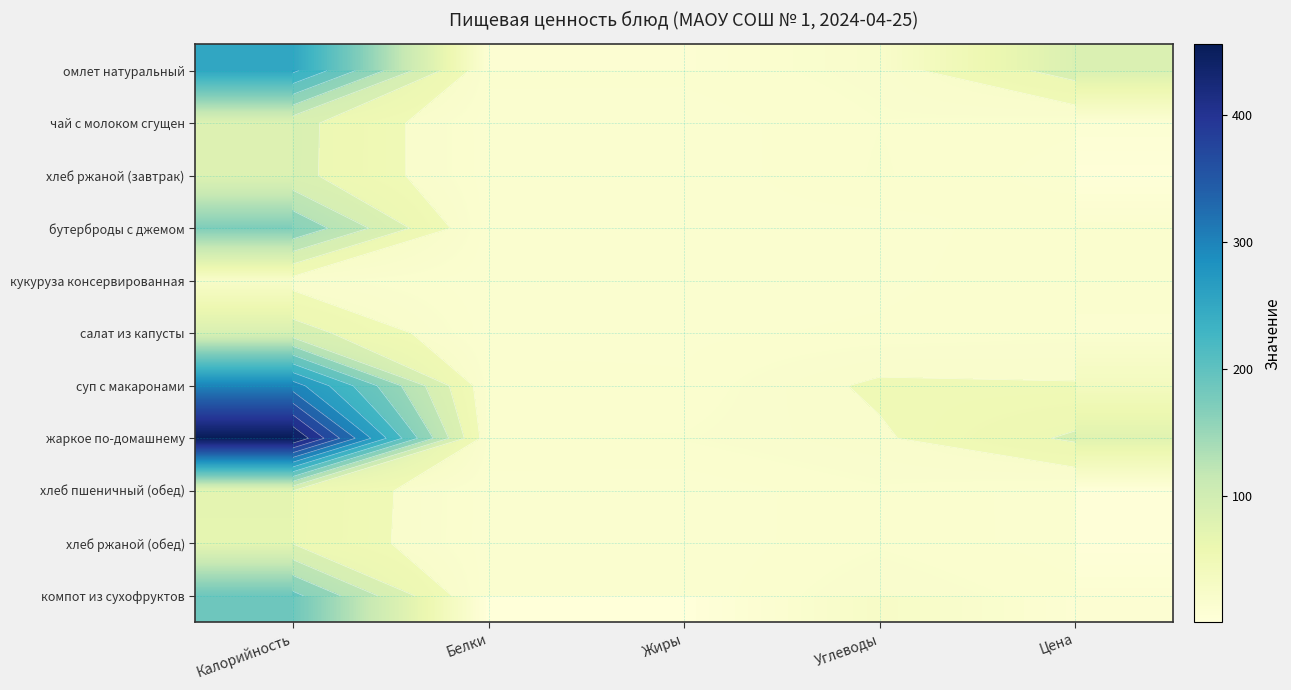

True or false: хлеб ржаной (обед) has a value of 0.3 at Жиры.

True